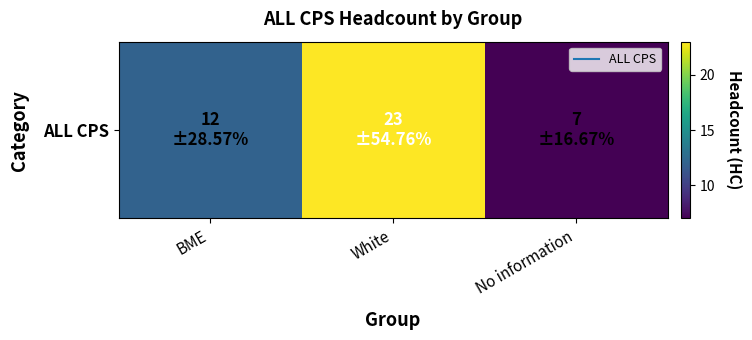

Which label corresponds to the largest value in the chart?

White